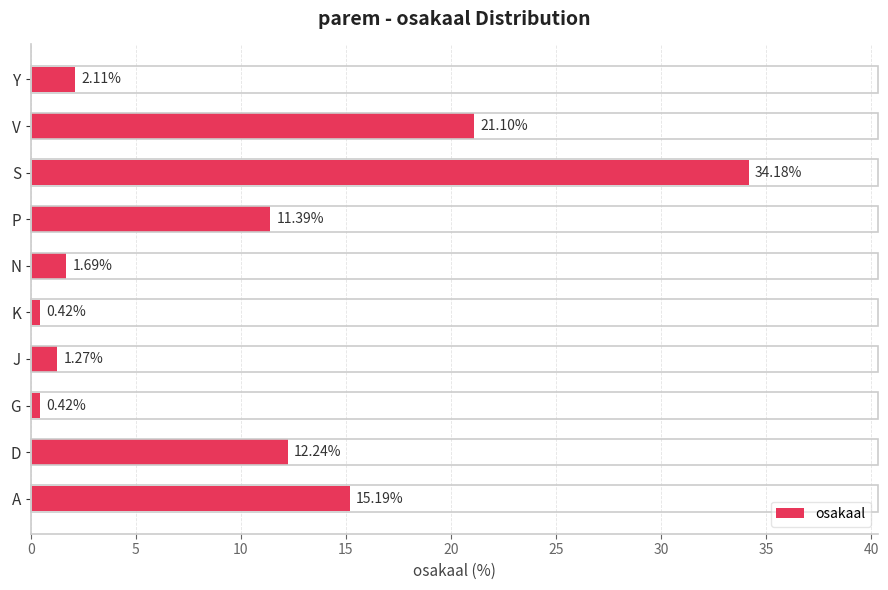

Which label corresponds to the largest value in the chart?

S